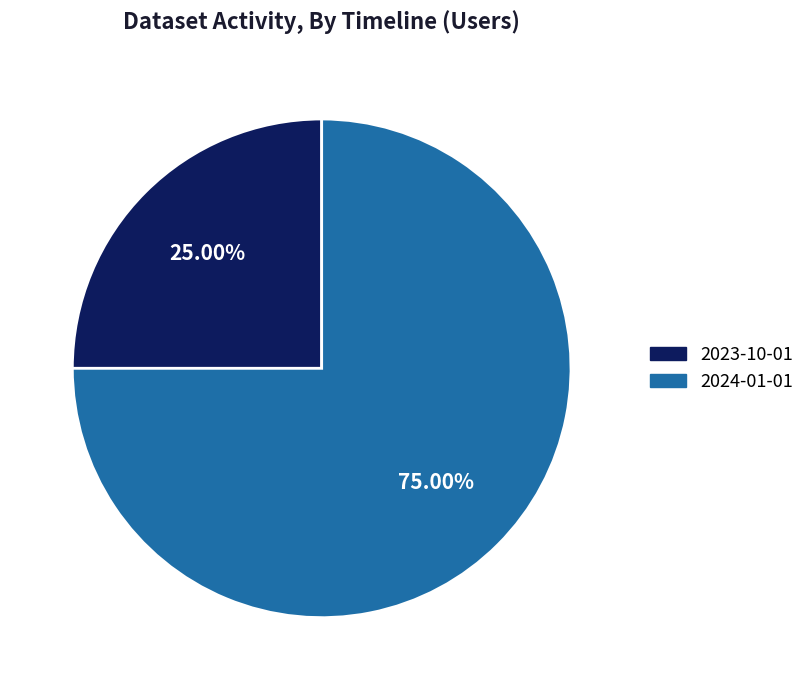

What portion of the pie excludes 2023-10-01?

75.0%